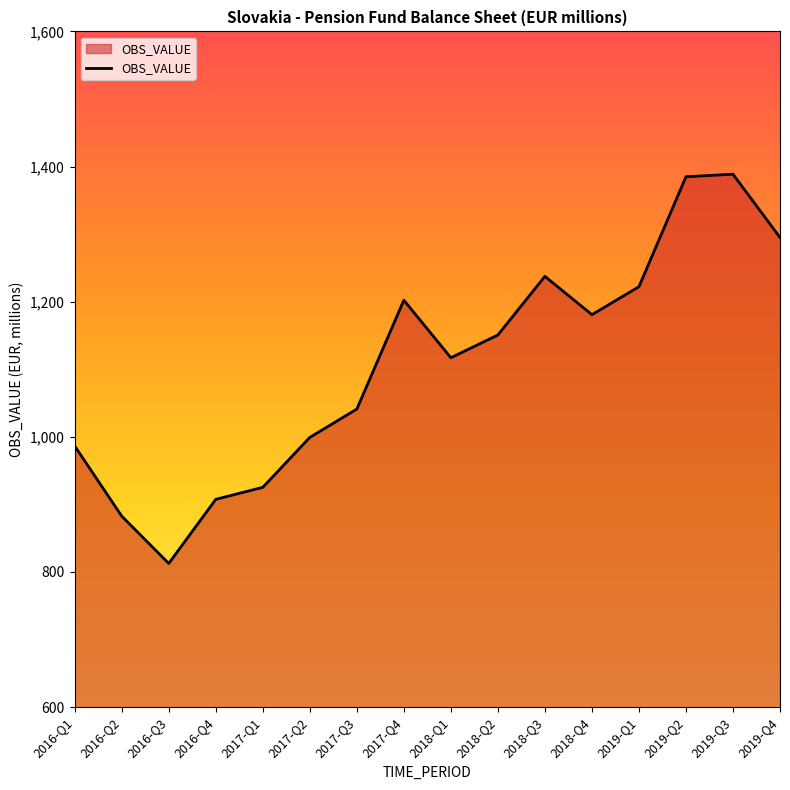

Where is the first local minimum?

2016-Q3